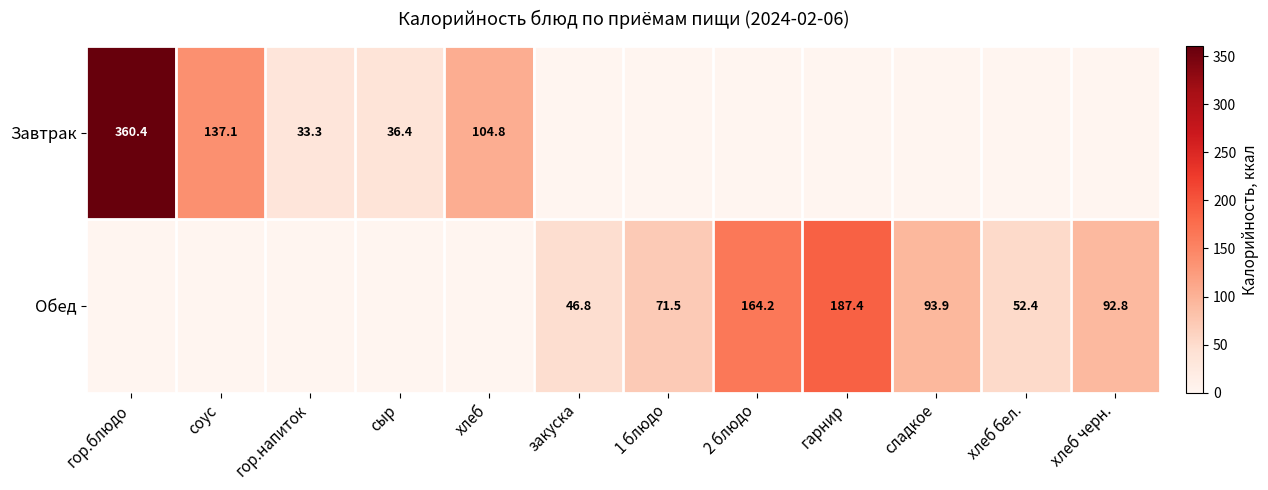

The value of Завтрак at сыр is 59.5. True or false?

False